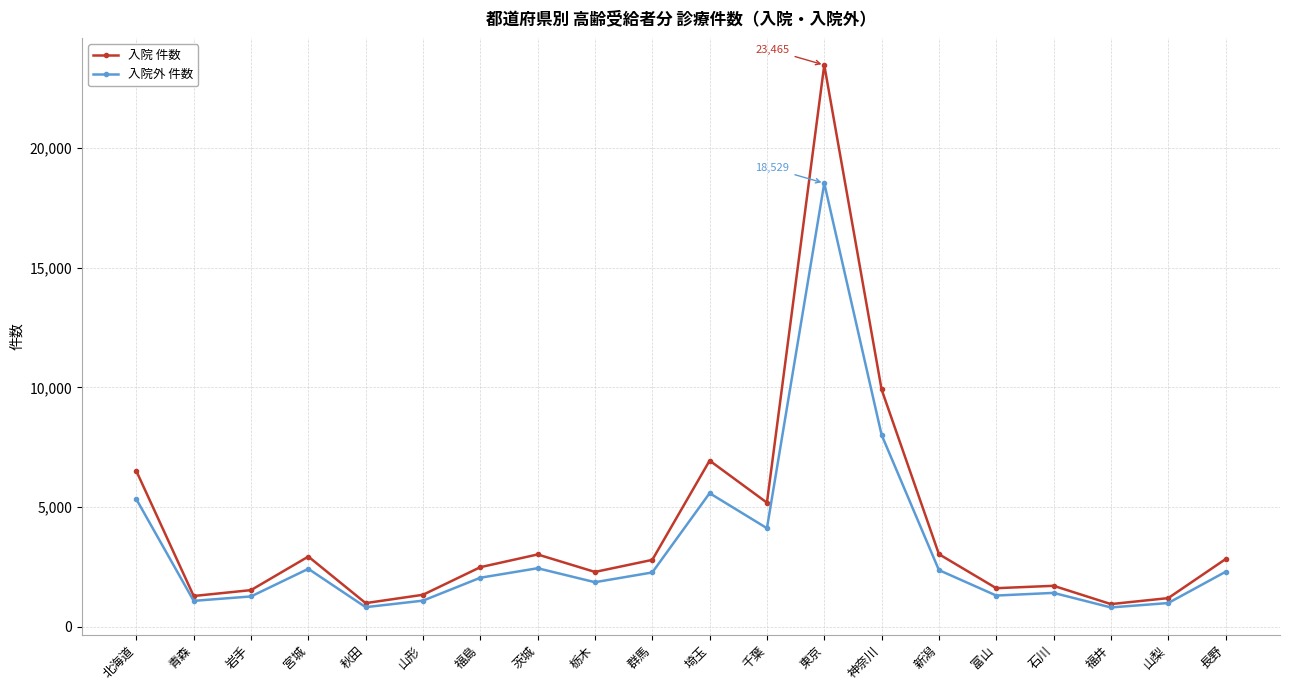

The value of 入院外 件数 at 秋田 is 822. True or false?

True